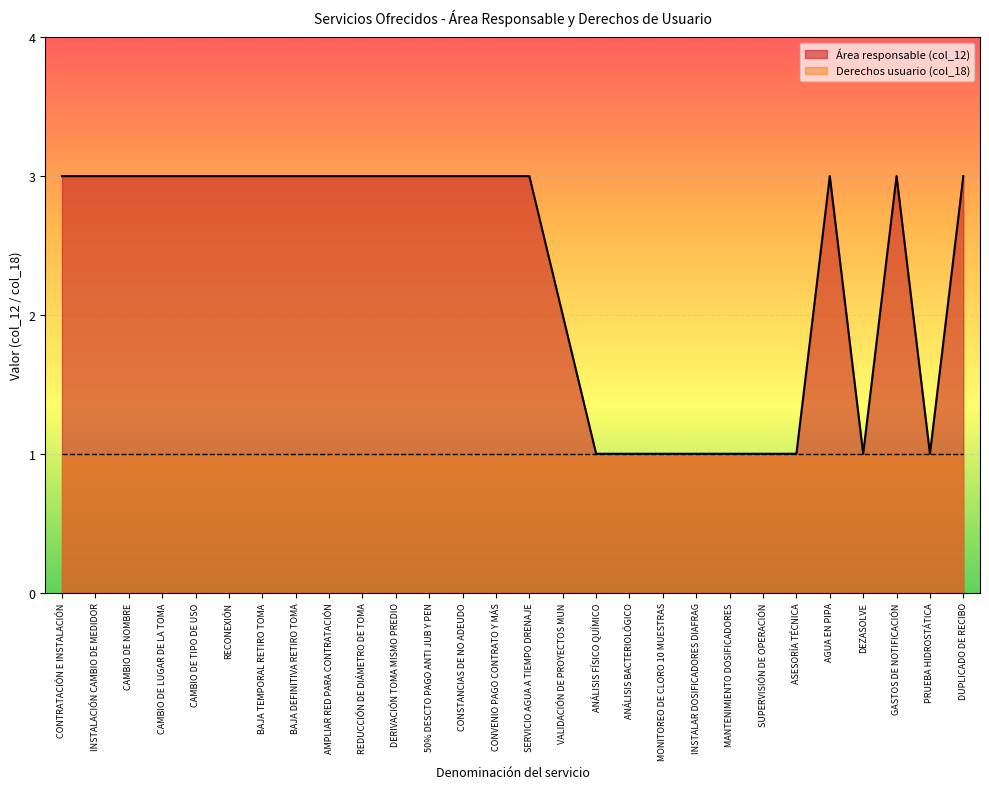

The value at MANTENIMIENTO DOSIFICADORES is 1. True or false?

True